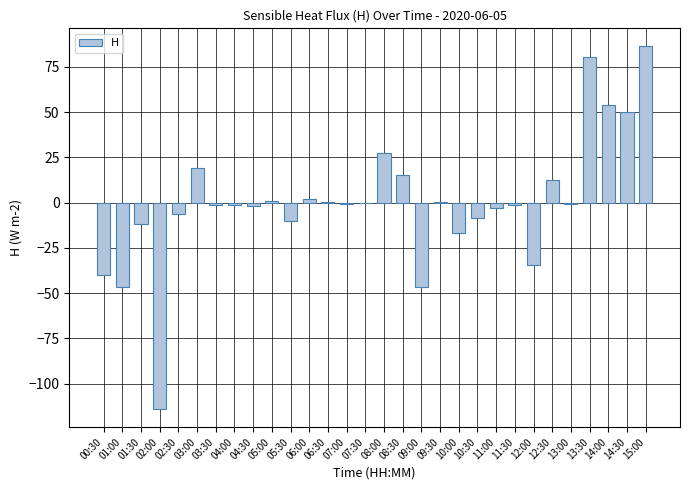

Which has a higher value, 07:30 or 10:00?

07:30